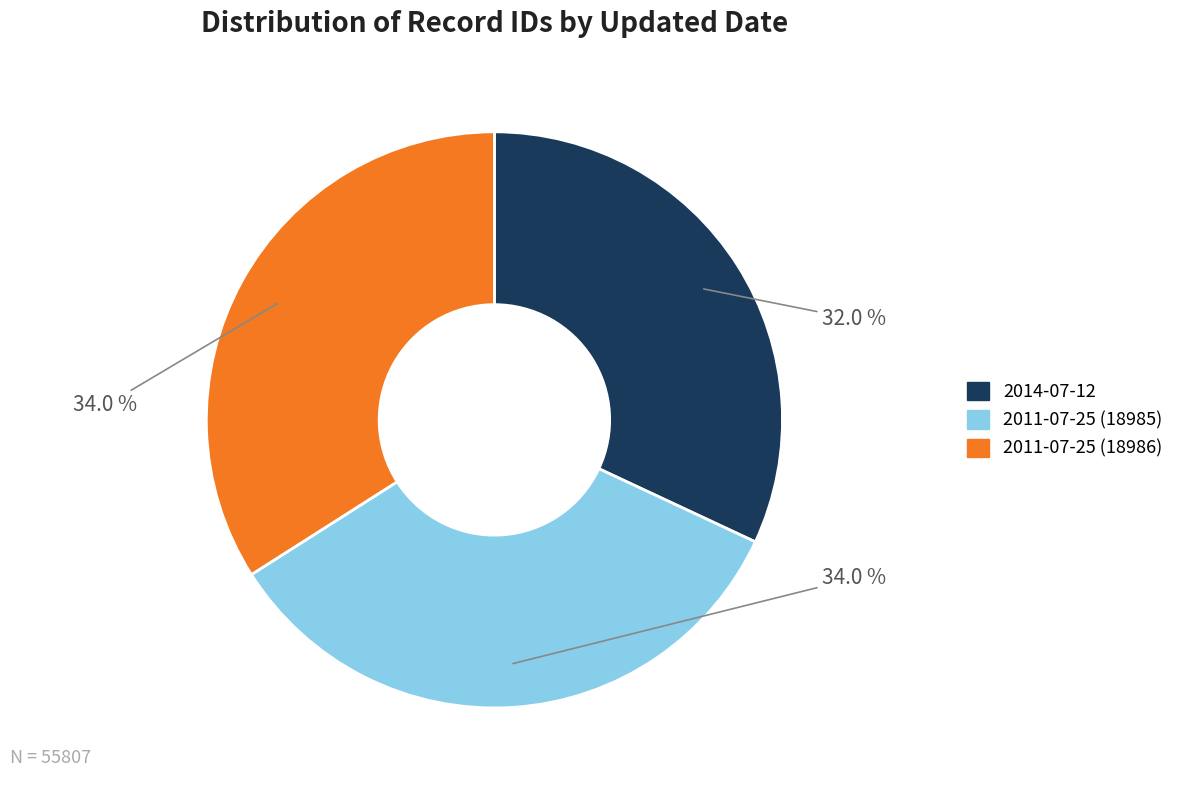

True or false: 2011-07-25 (18986) accounts for 40% of the total.

False